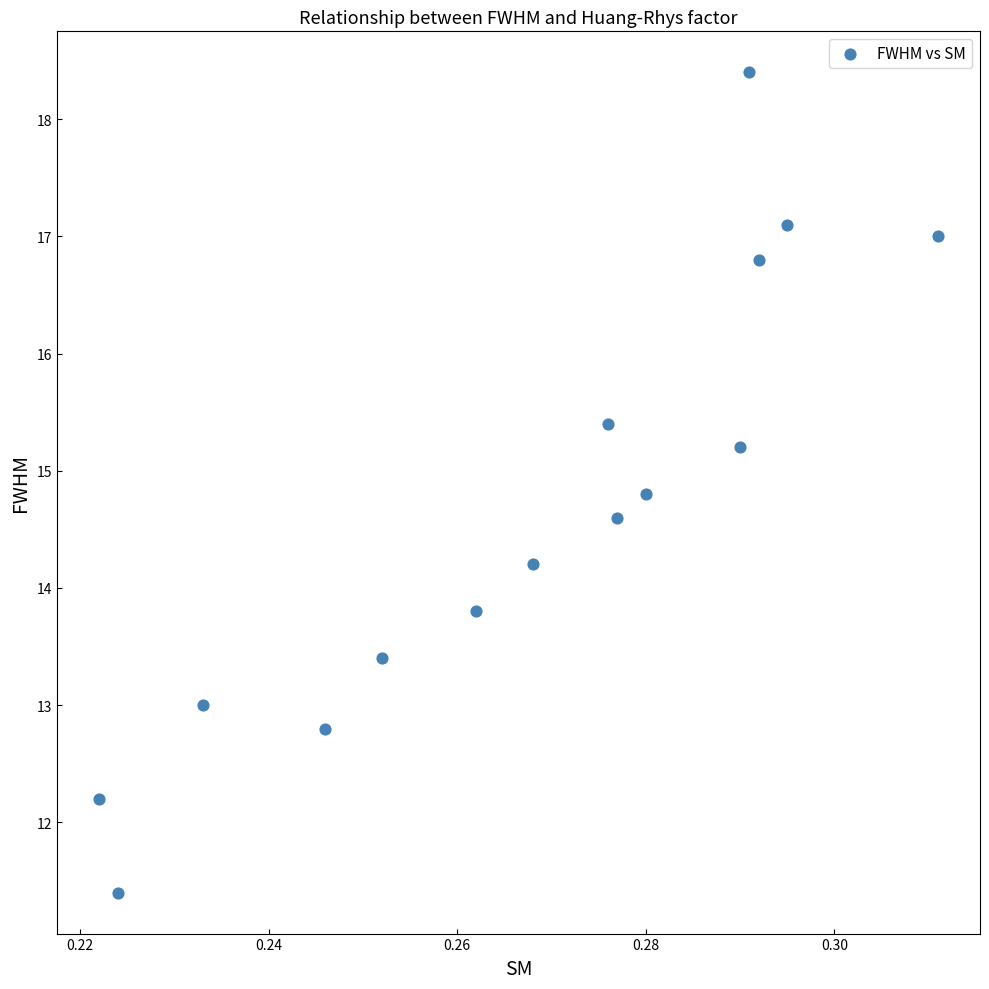

What is the range of Y values (max minus min)?

7.0